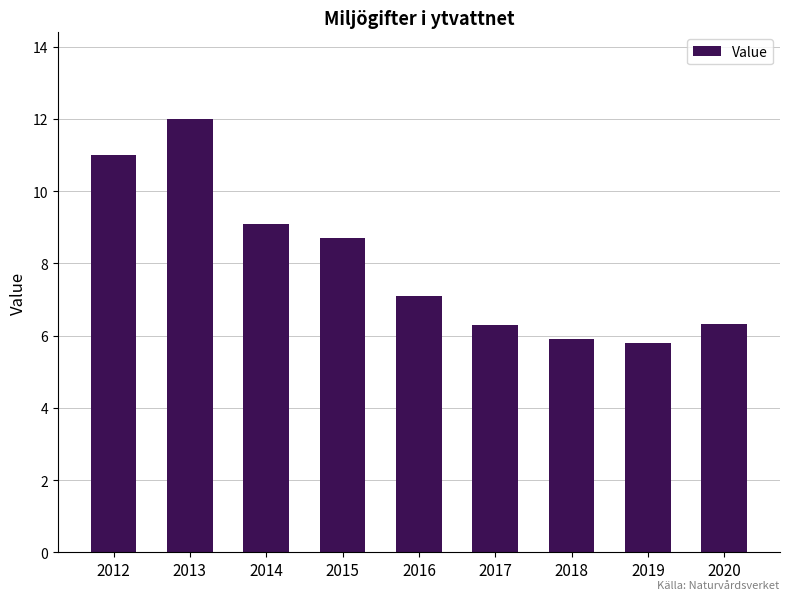

Is it true that the value at 2013 is 16.4?

False